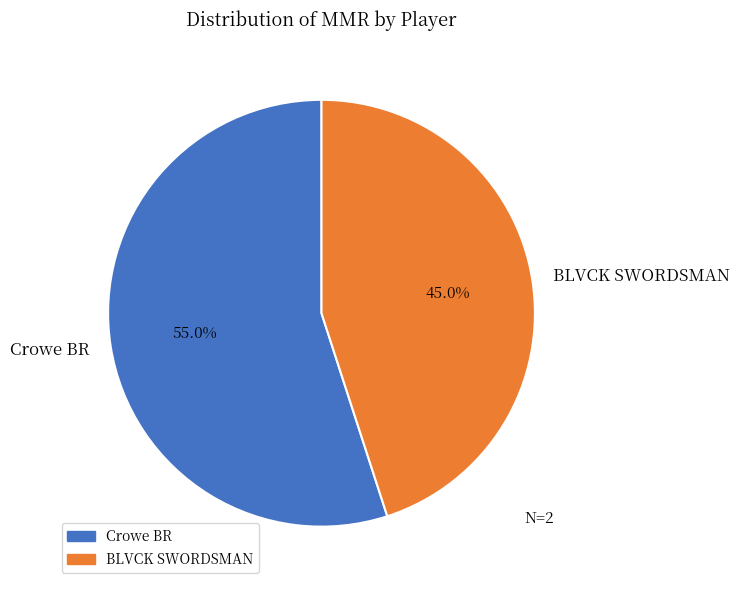

Is there a majority slice in this chart?

Yes